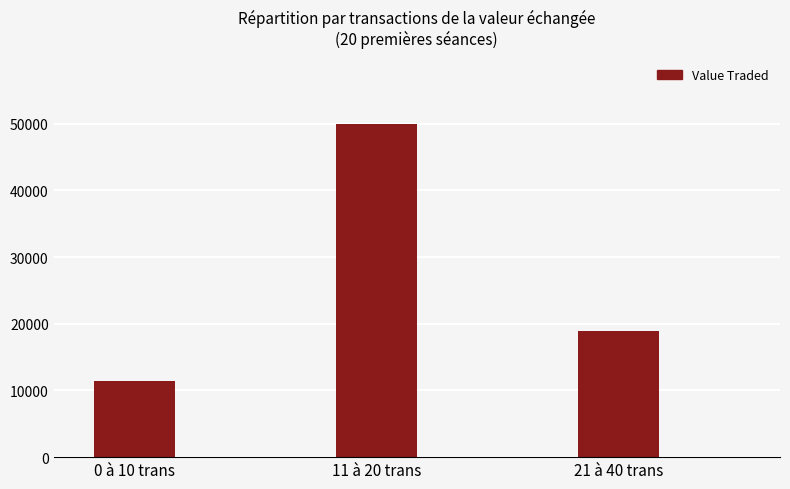

Read the value at 11 à 20 trans.

49901